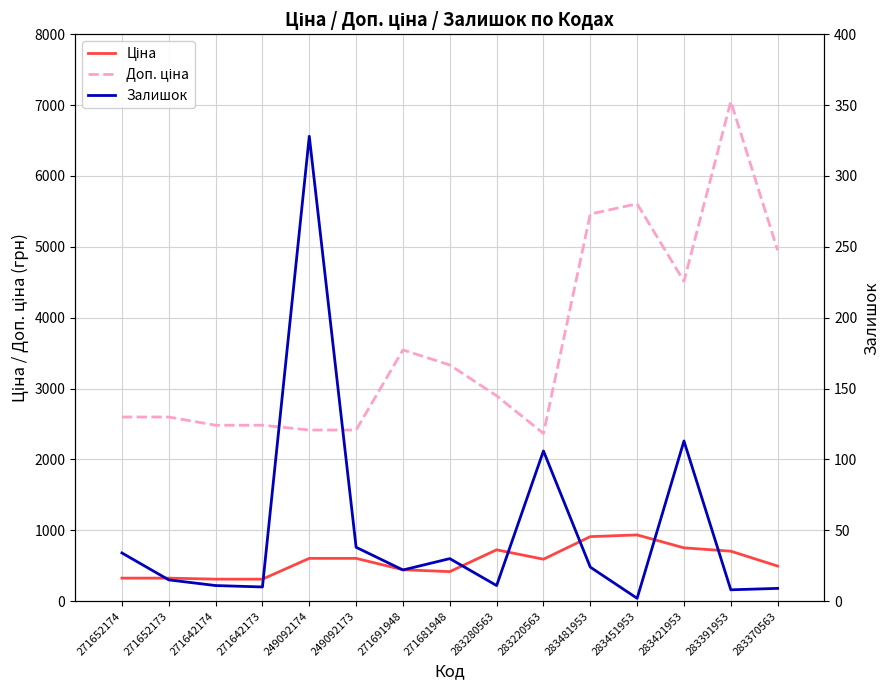

Which series has the largest total across all categories?

Доп. ціна